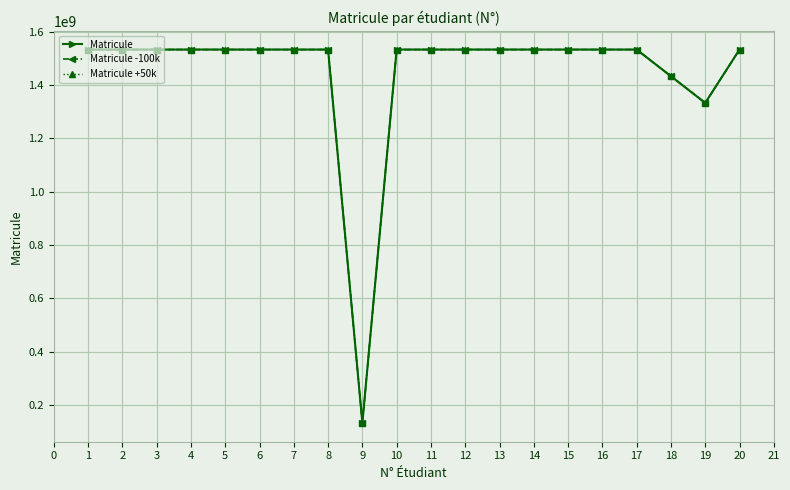

What is the value of the Matricule +50k point at the 5th from the left?

1533064656